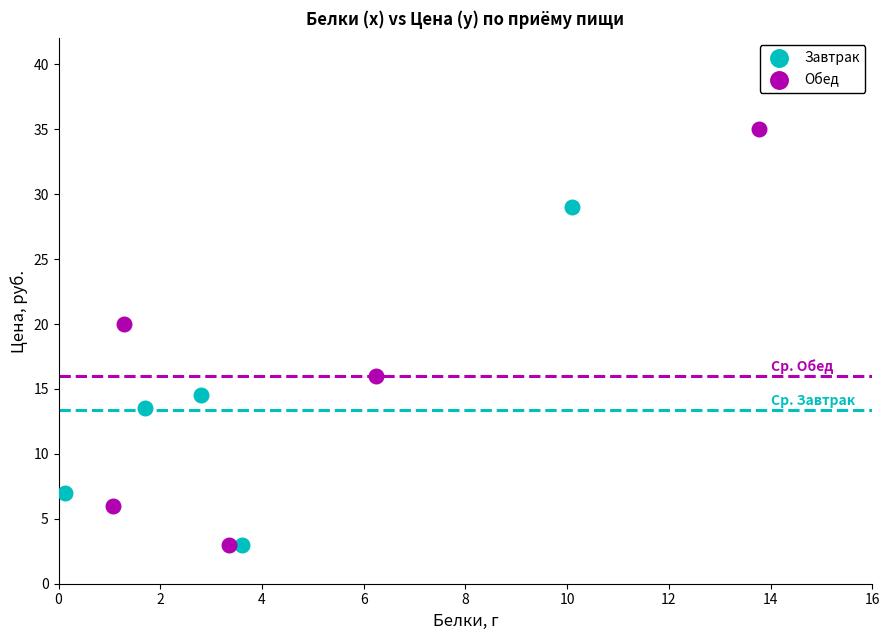

Which series contains the highest Y value?

Обед